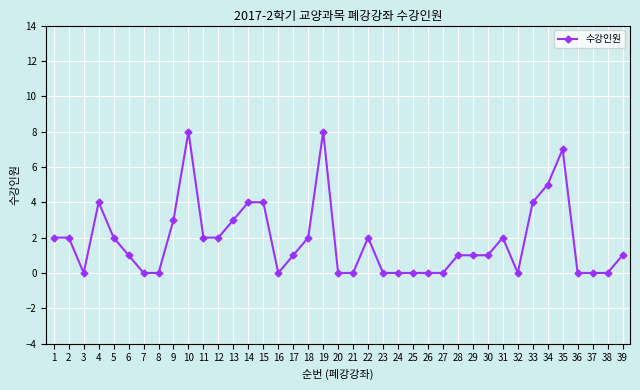

Reading right to left, extract all data points from this chart.

1	0	0	0	7	5	4	0	2	1	1	1	0	0	0	0	0	2	0	0	8	2	1	0	4	4	3	2	2	8	3	0	0	1	2	4	0	2	2